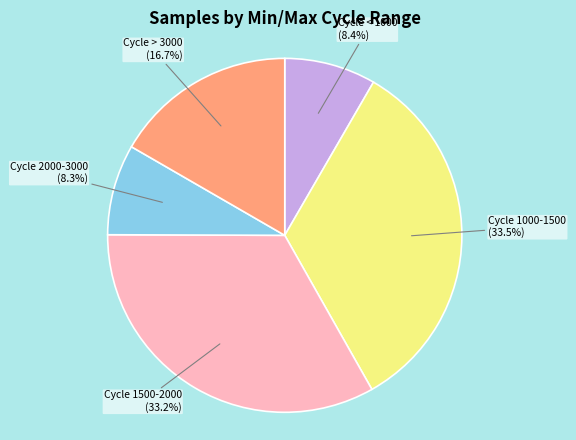

Is there any slice that represents more than half of the pie?

No